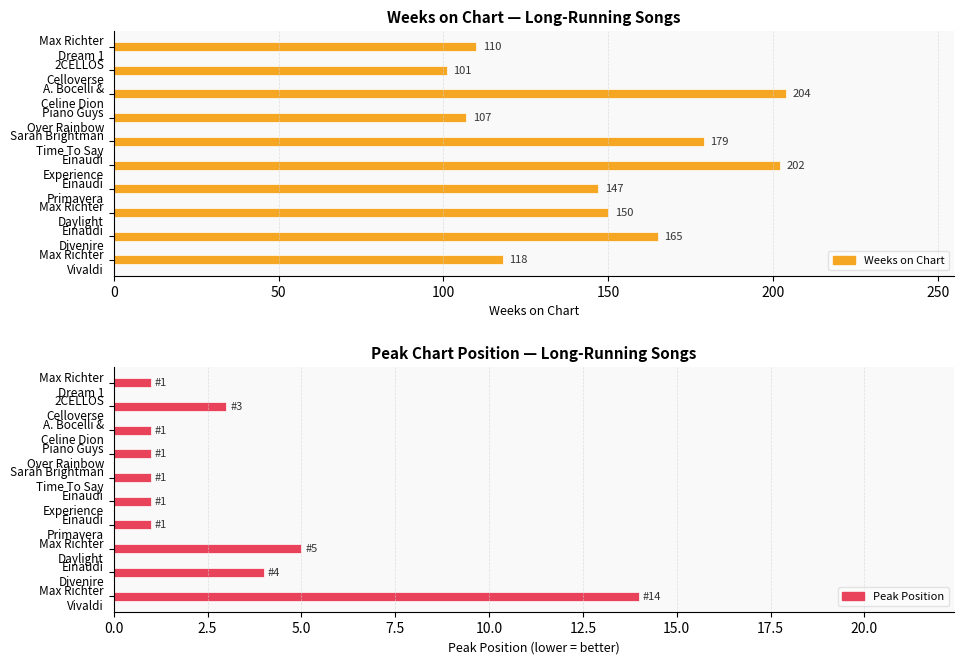

How many data points in Weeks on Chart are less than 150?

5